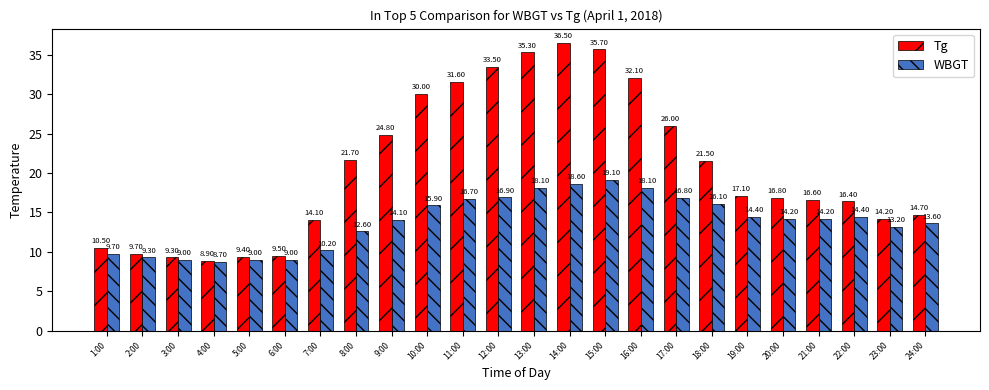

Reading left to right, transcribe all the data shown in this chart.

Tg: 1:00=10.5	2:00=9.7	3:00=9.3	4:00=8.9	5:00=9.4	6:00=9.5	7:00=14.1	8:00=21.7	9:00=24.8	10:00=30.0	11:00=31.6	12:00=33.5	13:00=35.3	14:00=36.5	15:00=35.7	16:00=32.1	17:00=26.0	18:00=21.5	19:00=17.1	20:00=16.8	21:00=16.6	22:00=16.4	23:00=14.2	24:00=14.7
WBGT: 1:00=9.7	2:00=9.3	3:00=9.0	4:00=8.7	5:00=9.0	6:00=9.0	7:00=10.2	8:00=12.6	9:00=14.1	10:00=15.9	11:00=16.7	12:00=16.9	13:00=18.1	14:00=18.6	15:00=19.1	16:00=18.1	17:00=16.8	18:00=16.1	19:00=14.4	20:00=14.2	21:00=14.2	22:00=14.4	23:00=13.2	24:00=13.6